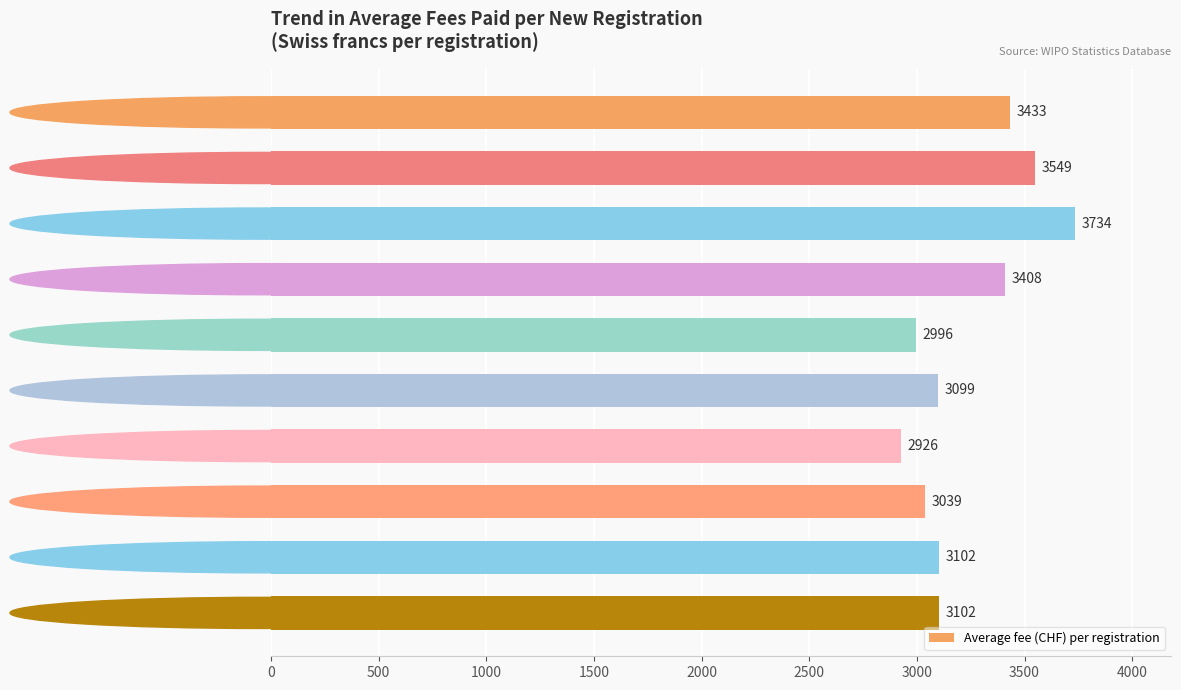

Which label corresponds to the largest value in the chart?

2008